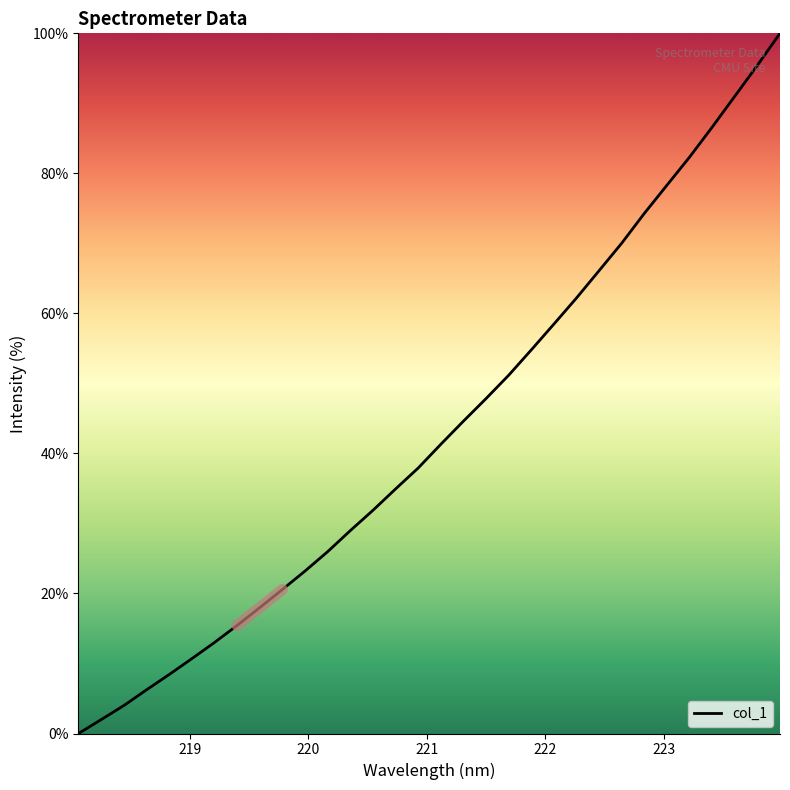

True or false: there are more than 2 points higher than both neighbors.

False